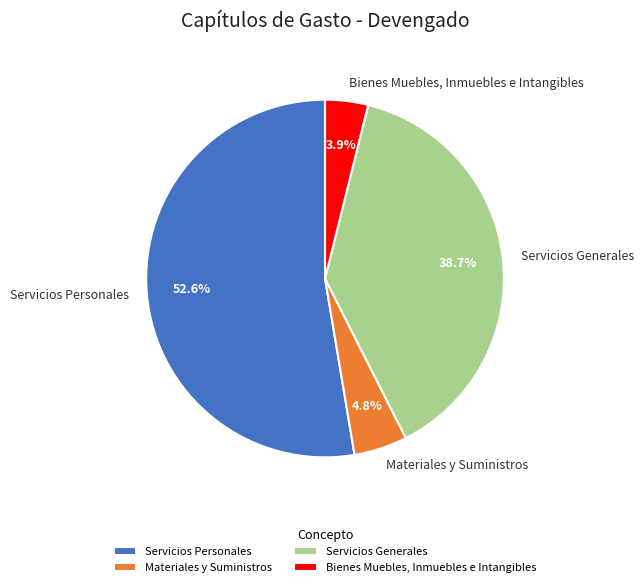

Rank the categories by value from lowest to highest.

Bienes Muebles, Inmuebles e Intangibles, Materiales y Suministros, Servicios Generales, Servicios Personales